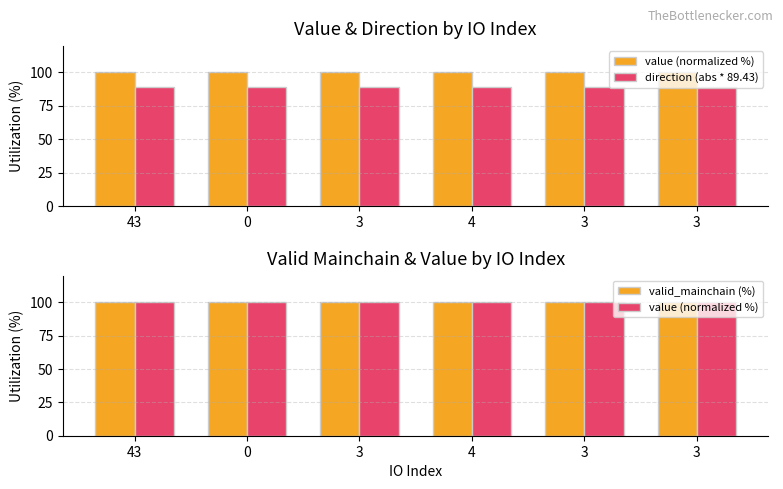

Reading left to right, extract all data points from this chart.

value (normalized %): 43=100.0	0=100.0	3=100.0	4=100.0	3=100.0	3=100.0
direction (abs * 89.43): 43=89.4	0=89.4	3=89.4	4=89.4	3=89.4	3=89.4
valid_mainchain (%): 43=100.0	0=100.0	3=100.0	4=100.0	3=100.0	3=100.0